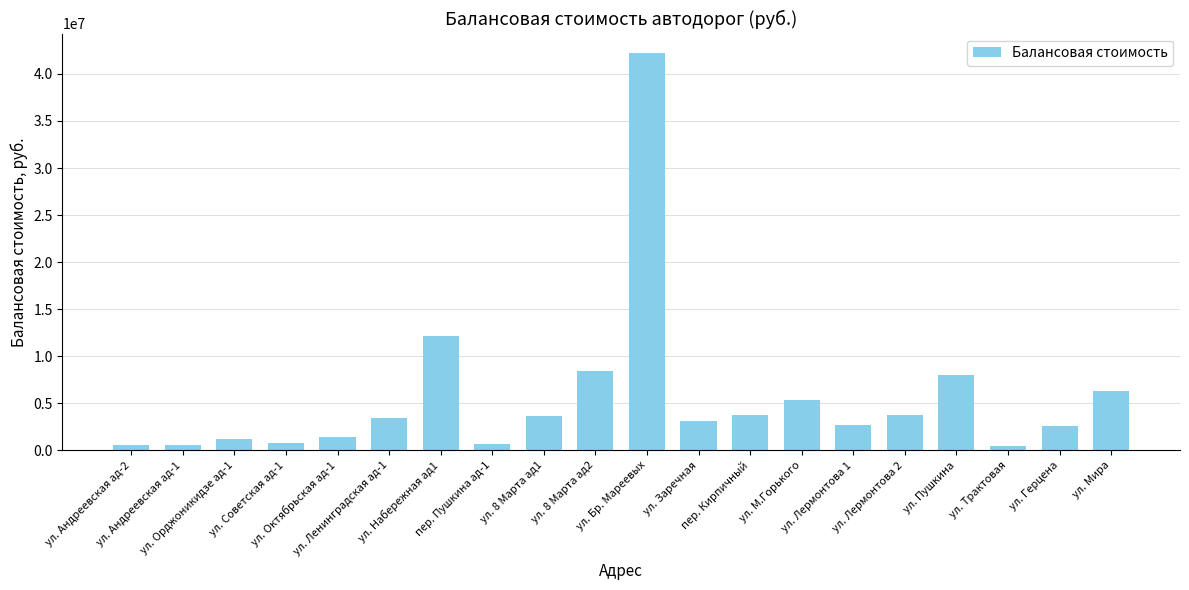

True or false: the data shows 42175789.0 at ул. Бр. Мареевых.

True